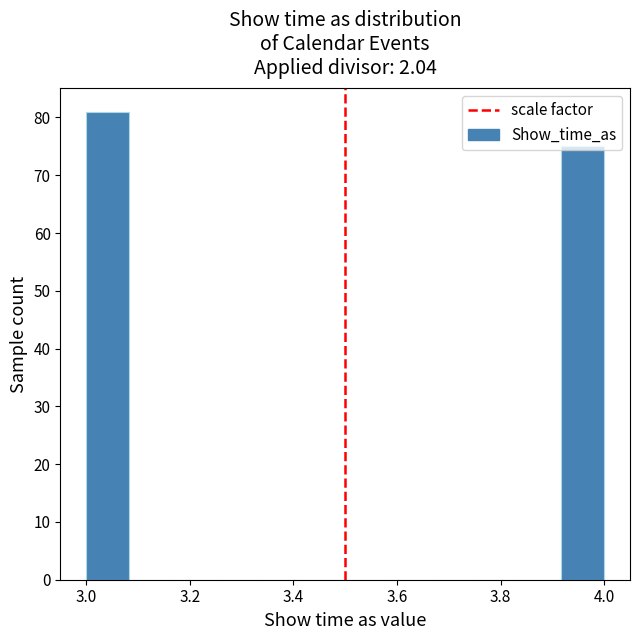

Reading left to right, transcribe this chart: for each bar, give the range it covers on the x-axis and its height. Neither the bar edges nor the heights are printed on the chart, so give them approximately, as read against the axes.

3.00 to 3.08: 81
3.08 to 3.16: 0
3.16 to 3.26: 0
3.26 to 3.34: 0
3.34 to 3.42: 0
3.42 to 3.50: 0
3.50 to 3.58: 0
3.58 to 3.66: 0
3.66 to 3.76: 0
3.76 to 3.84: 0
3.84 to 3.92: 0
3.92 to 4.00: 75